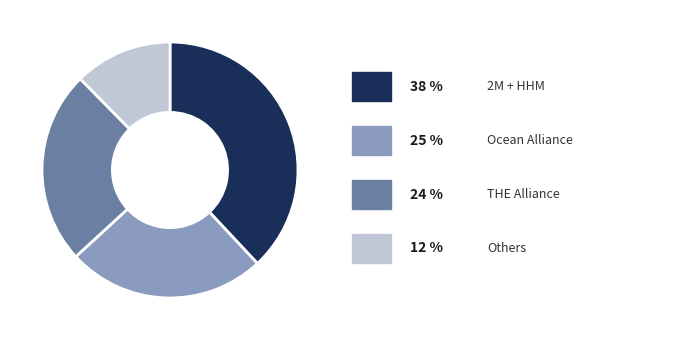

How many slices are in this pie chart?

4